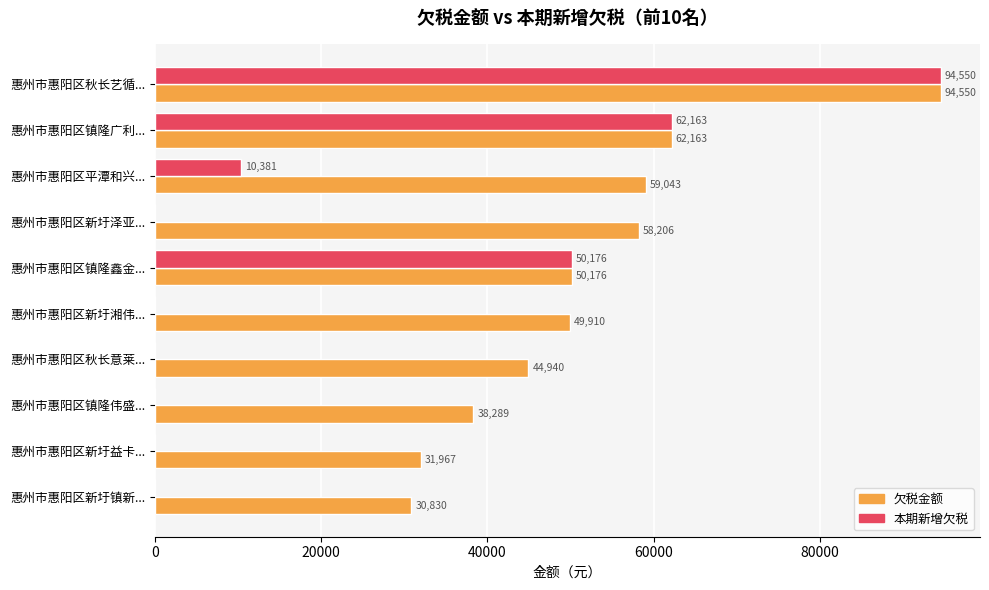

The 欠税金额 series shows 20690.2 at 惠州市惠阳区平潭和兴.... True or false?

False